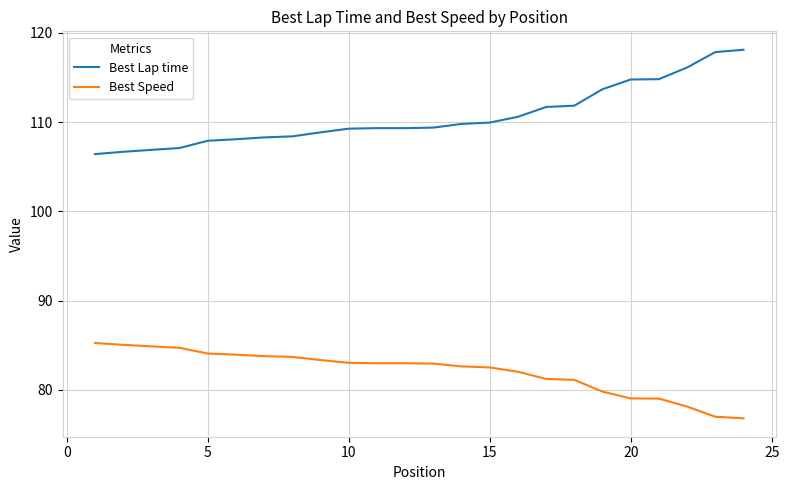

Rank the series by their average value, from lowest to highest.

Best Speed, Best Lap time